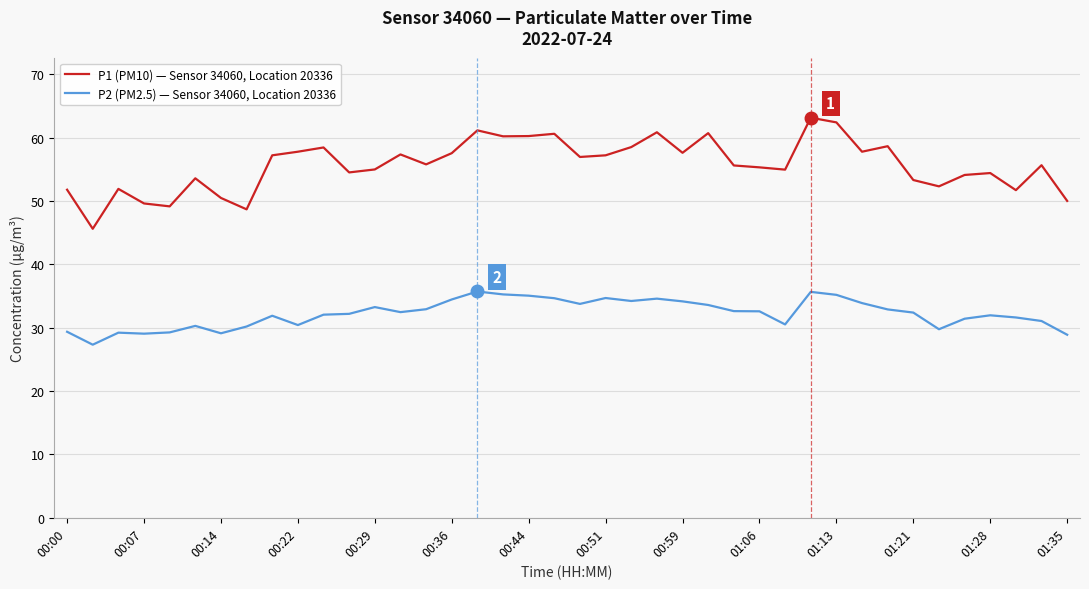

Which series has the widest spread of values?

P1 (PM10) — Sensor 34060, Location 20336